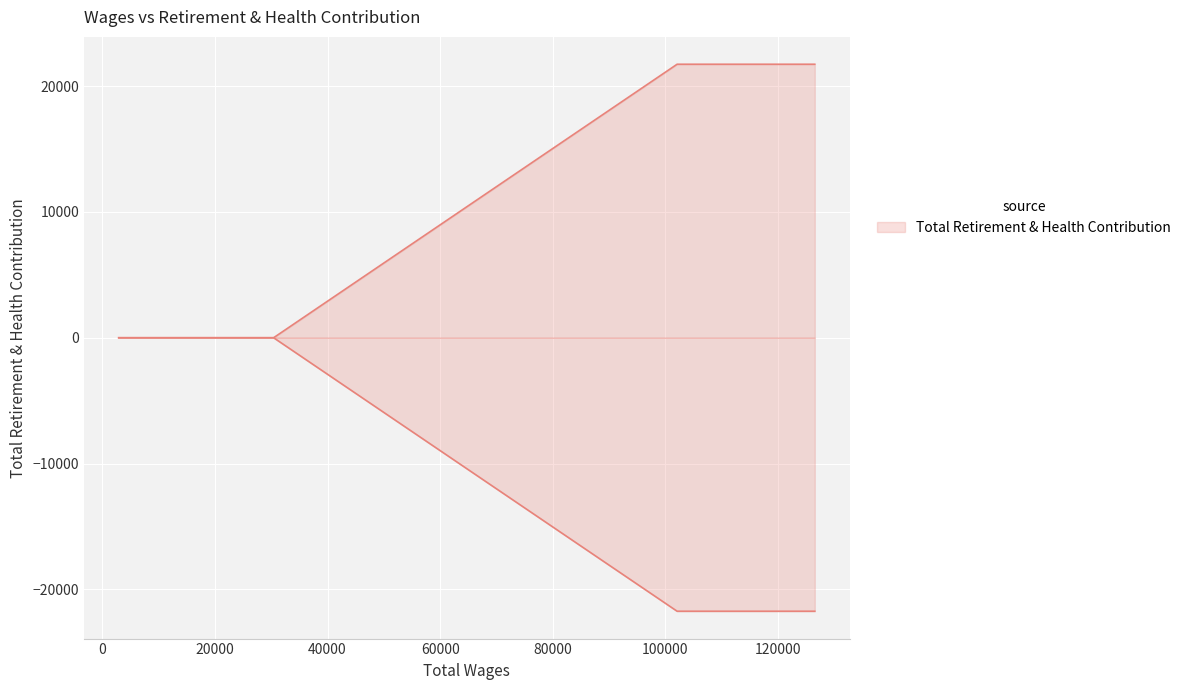

Does the chart display data point markers on the line(s)?

No